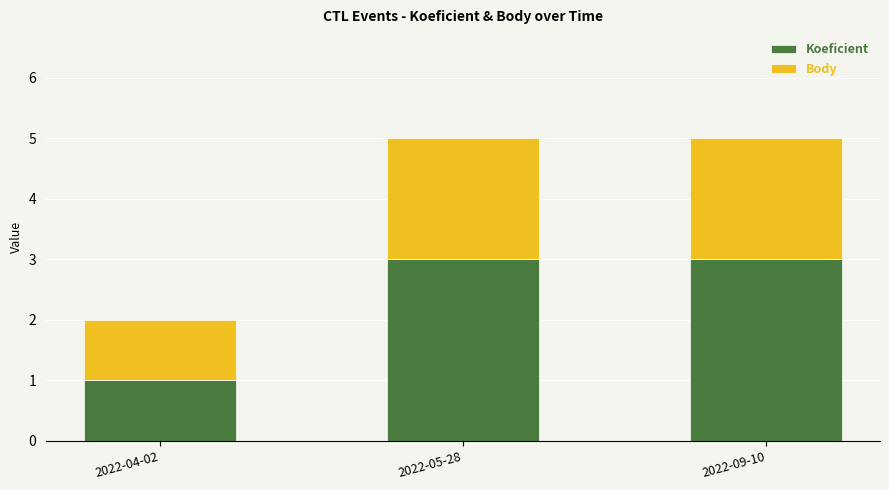

Reading left to right, list the values for the Koeficient series.

1	3	3